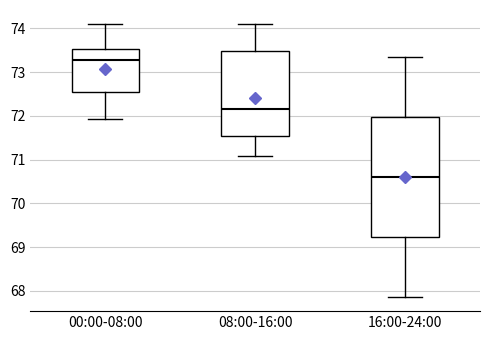

Which box's median line is the highest?

00:00-08:00